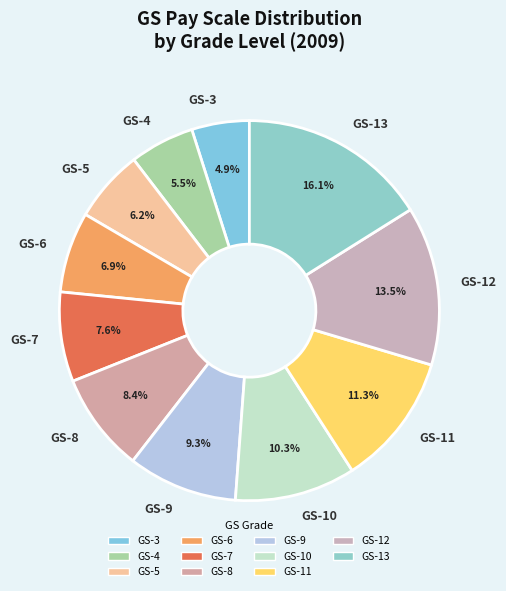

What is the ratio of the value at GS-3 to the value at GS-6?

0.7